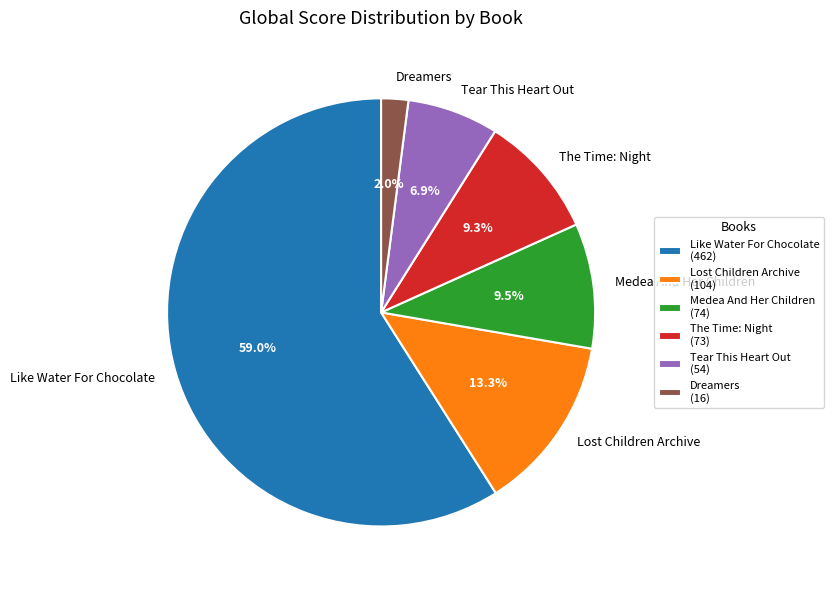

How many slices are in this pie chart?

6